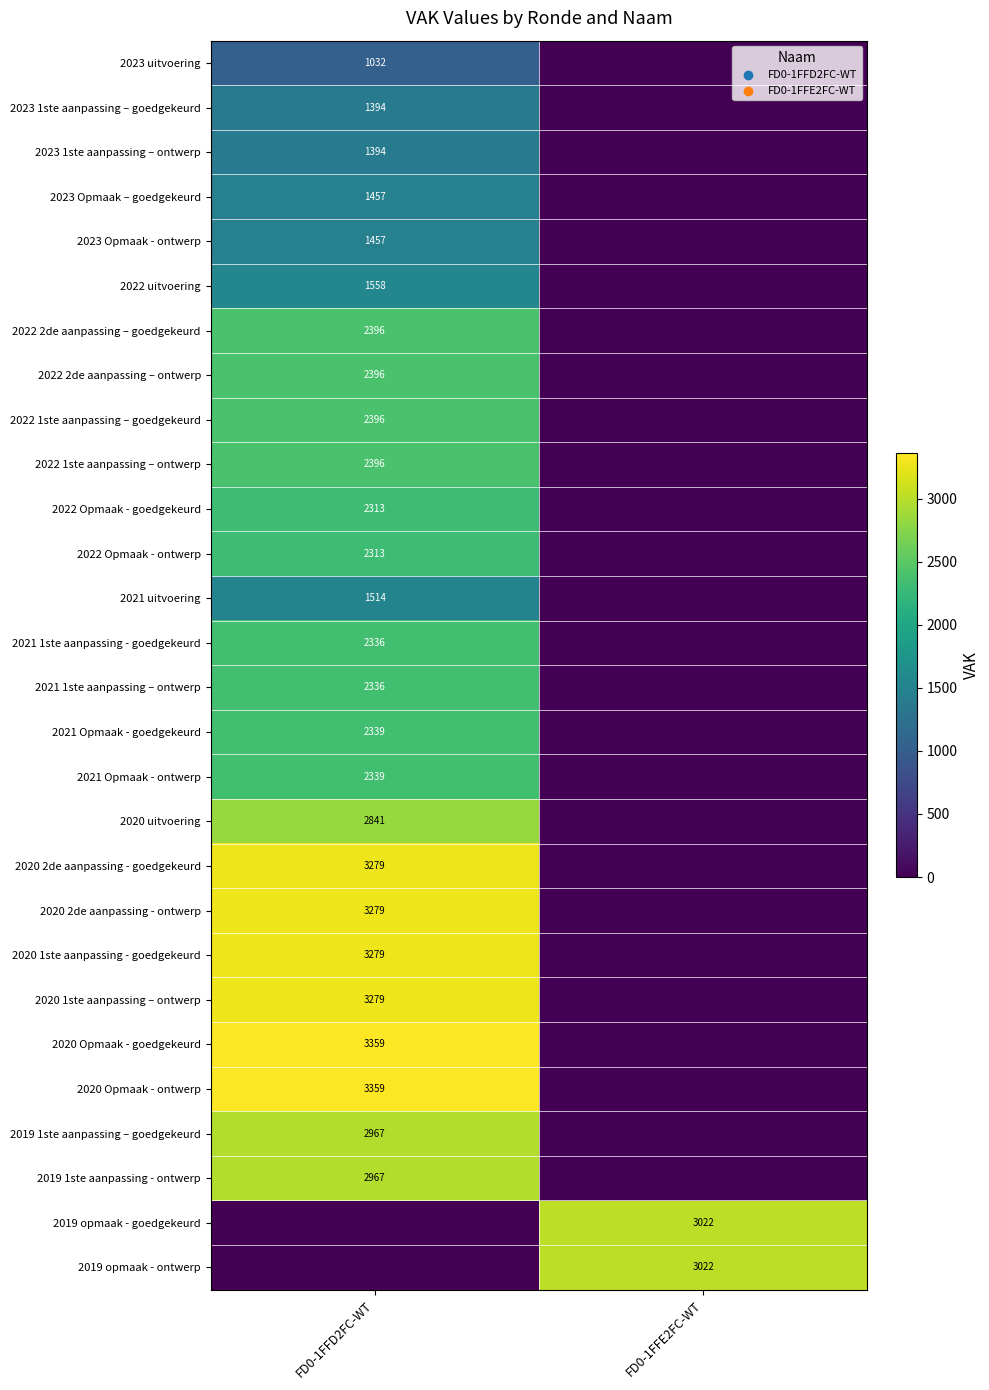

The 2022 uitvoering series shows 1558 at FD0-1FFD2FC-WT. True or false?

True